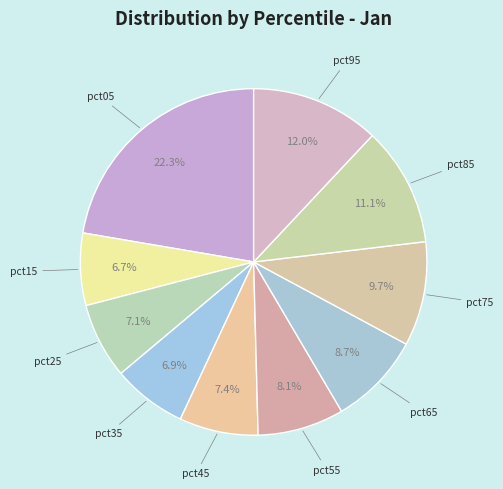

Which category has the smallest portion of the pie?

pct15